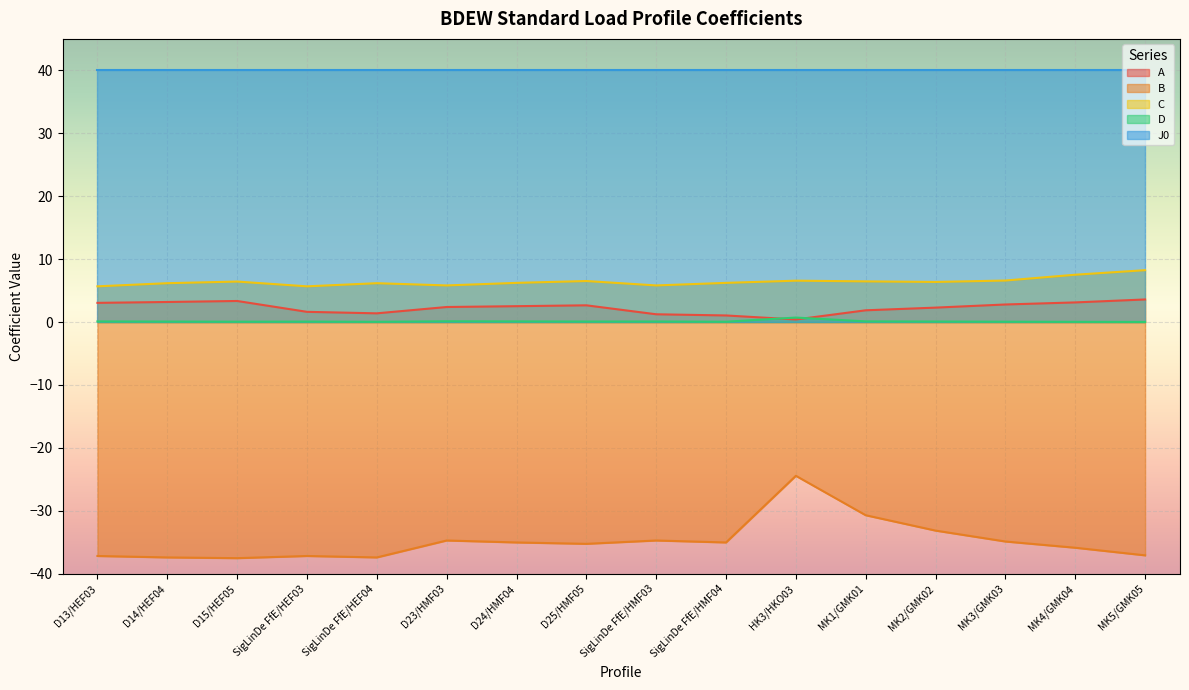

After their last crossing, which series has the higher values: A or D?

A